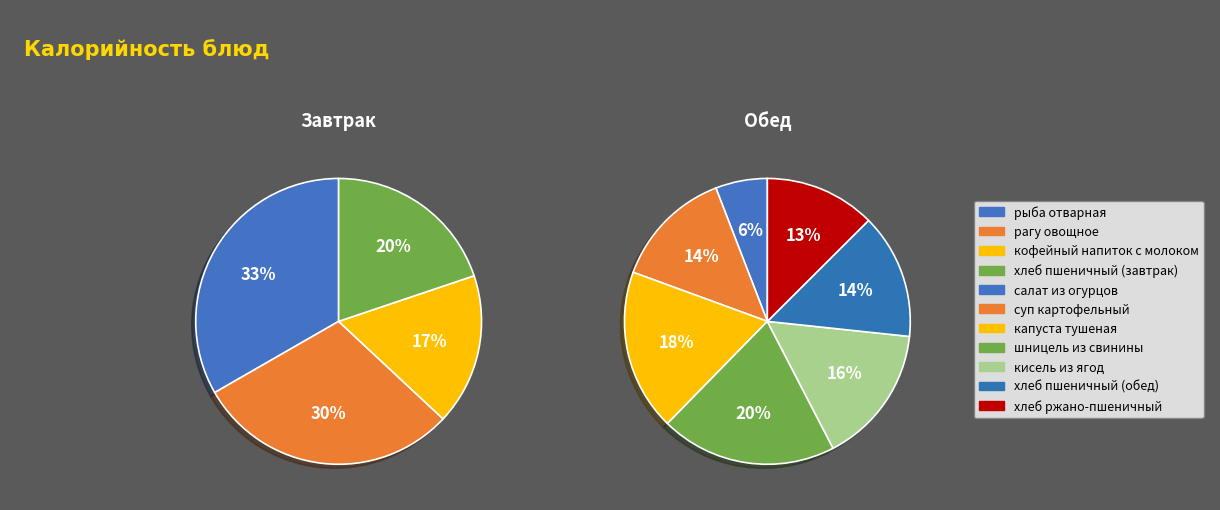

Which category has the biggest portion of the pie?

рыба отварная